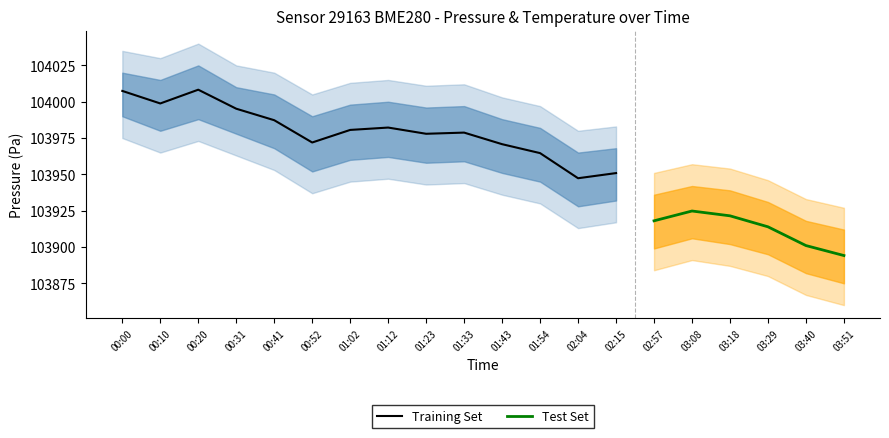

The Training Set series shows 59354.5 at 02:04. True or false?

False